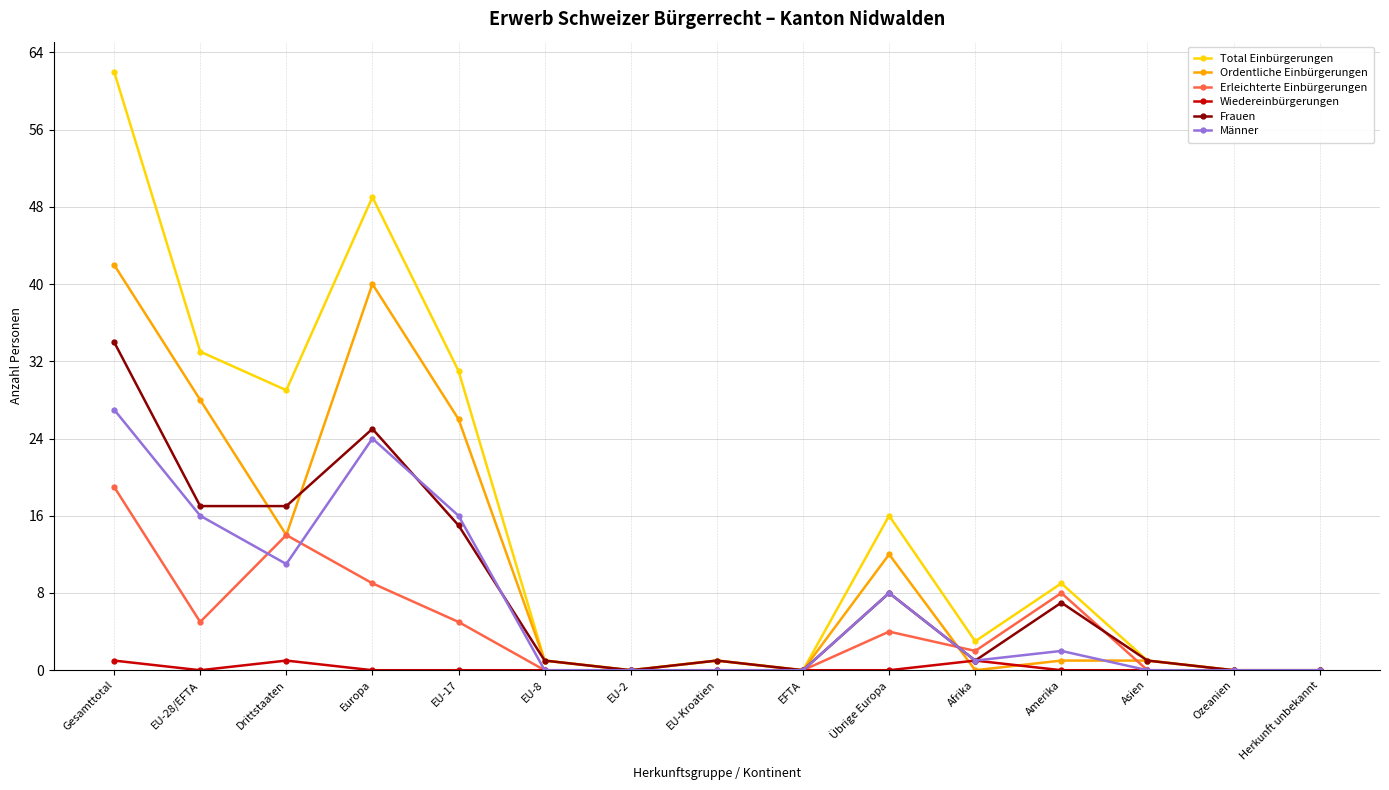

Where is the first local maximum for Ordentliche Einbürgerungen?

Europa